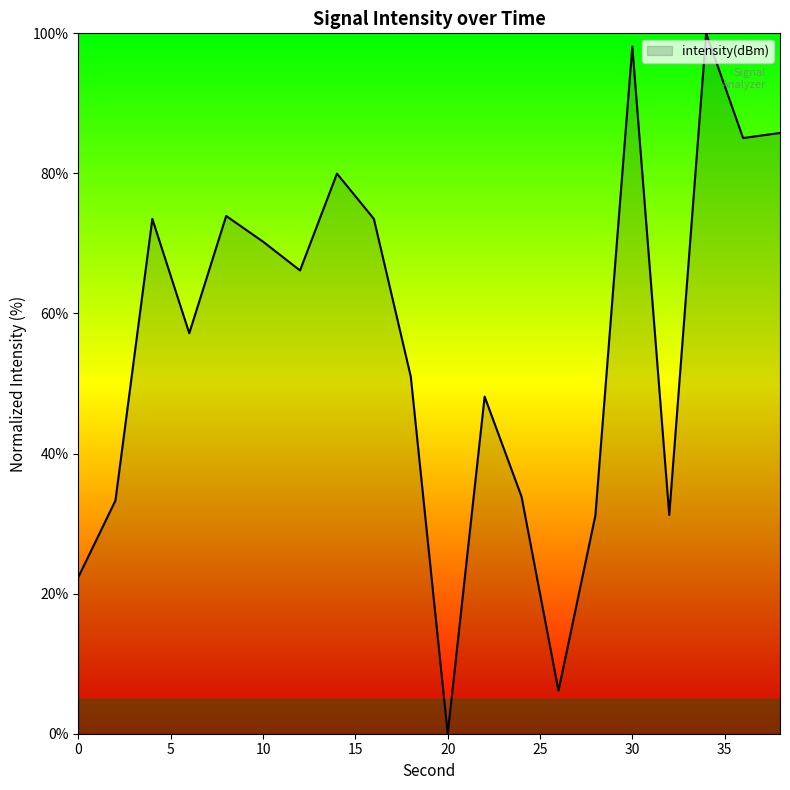

What is the maximum value shown in the chart?

100.0